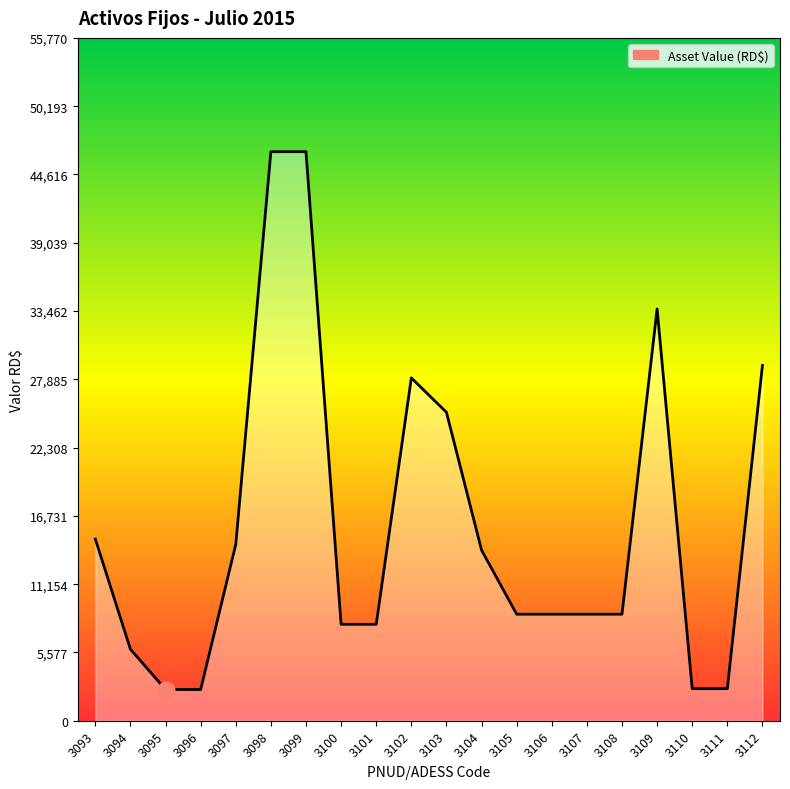

How many lines are shown in the chart?

1